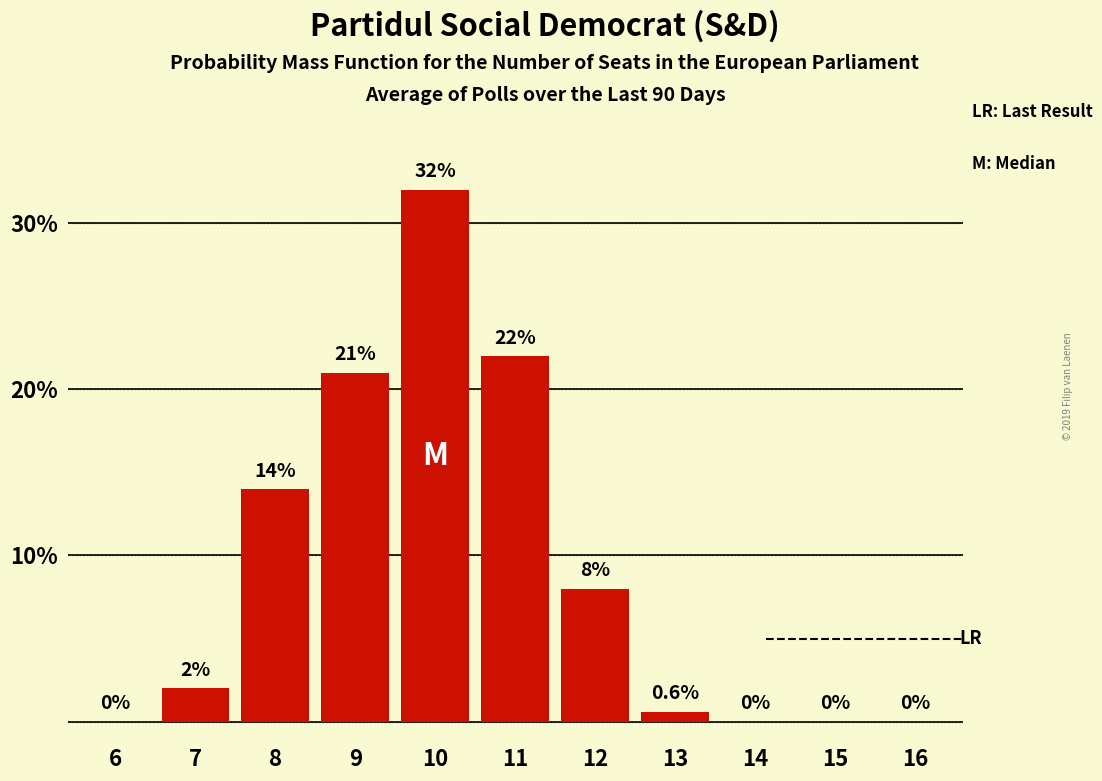

Reading left to right, transcribe all the data shown in this chart.

6=0.0	7=2.0	8=14.0	9=21.0	10=32.0	11=22.0	12=8.0	13=0.6	14=0.0	15=0.0	16=0.0